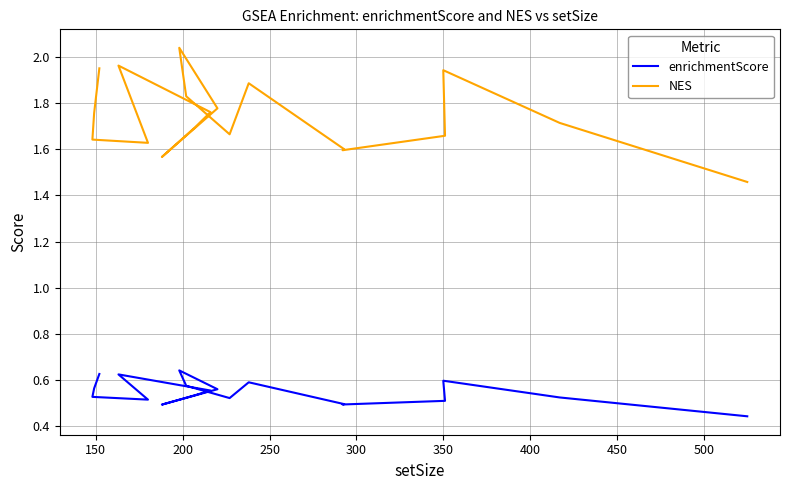

What is the value of the enrichmentScore point at the 4th from the left?

0.5